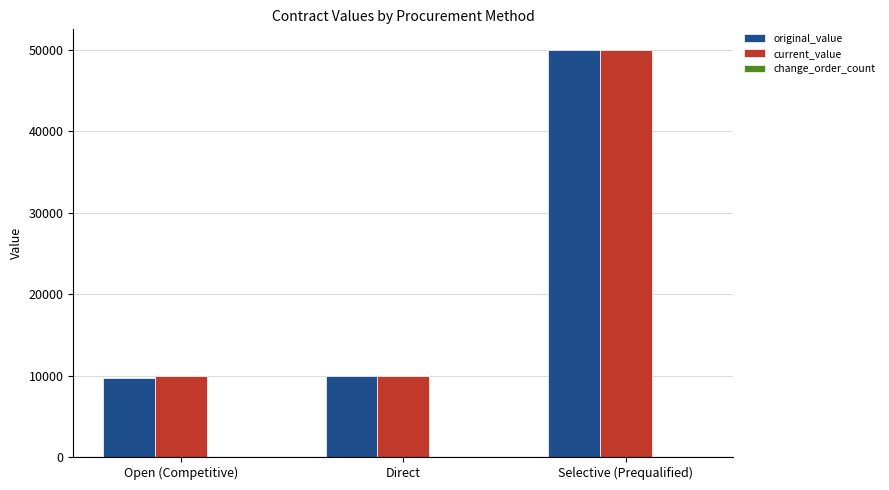

True or false: original_value has a value of 20874.6 at Selective (Prequalified).

False